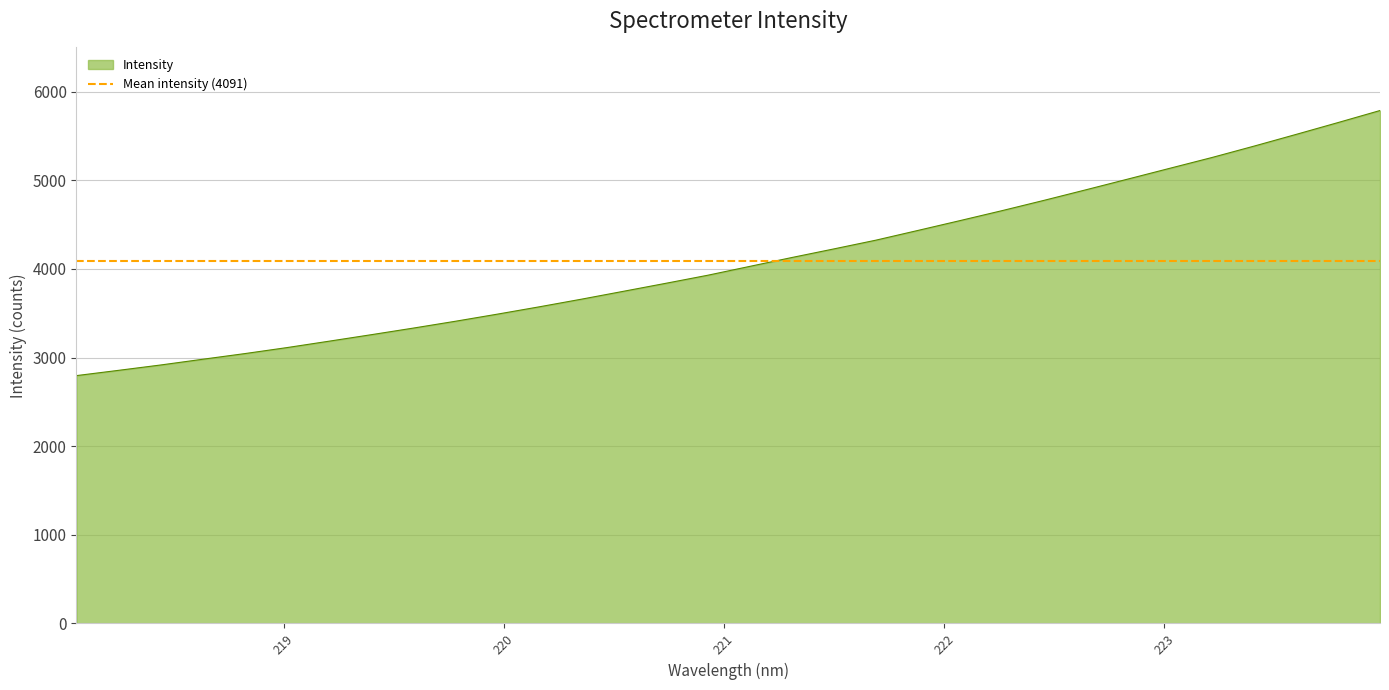

What is the average value?

4090.8